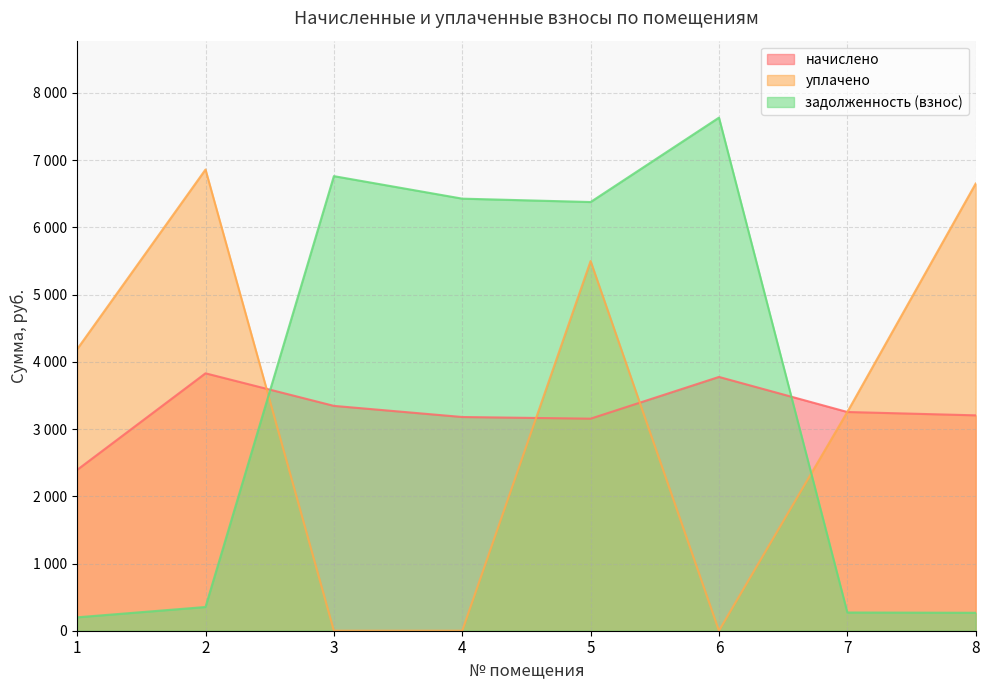

Reading left to right, extract all data points from this chart.

начислено: 1=2392.9	2=3829.5	3=3345.1	4=3179.5	5=3154.7	6=3775.7	7=3254.0	8=3204.4
уплачено: 1=4188.8	2=6861.5	3=0.0	4=0.0	5=5500.0	6=0.0	7=3254.0	8=6652.5
задолженность (взнос): 1=199.4	2=352.9	3=6763.0	4=6428.2	5=6378.0	6=7633.5	7=271.2	8=267.0